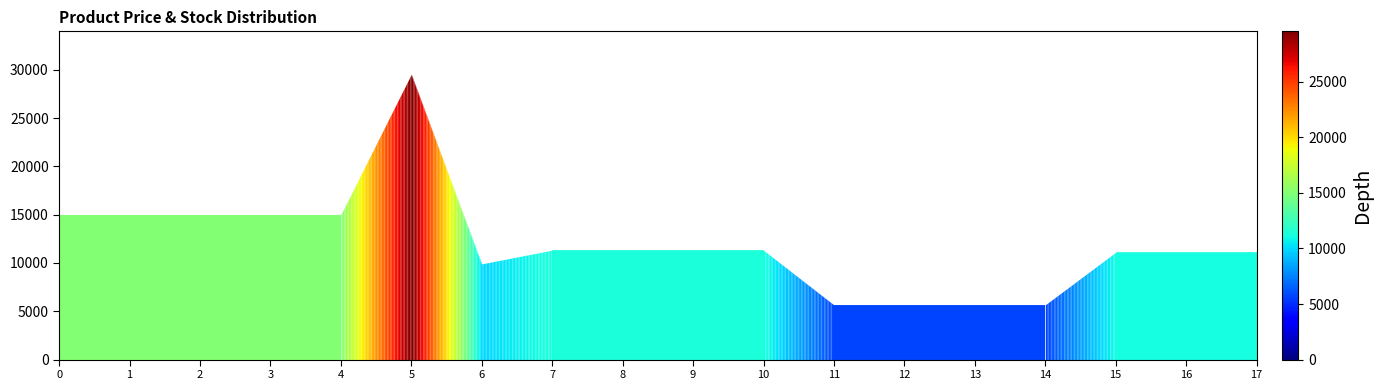

Reading left to right, what are all the values shown in this chart?

15019.2	15019.2	15019.2	15019.2	15019.2	29548.9	9908.5	11334.0	11334.0	11334.0	11334.0	5667.0	5667.0	5667.0	5667.0	11113.6	11113.6	11113.6